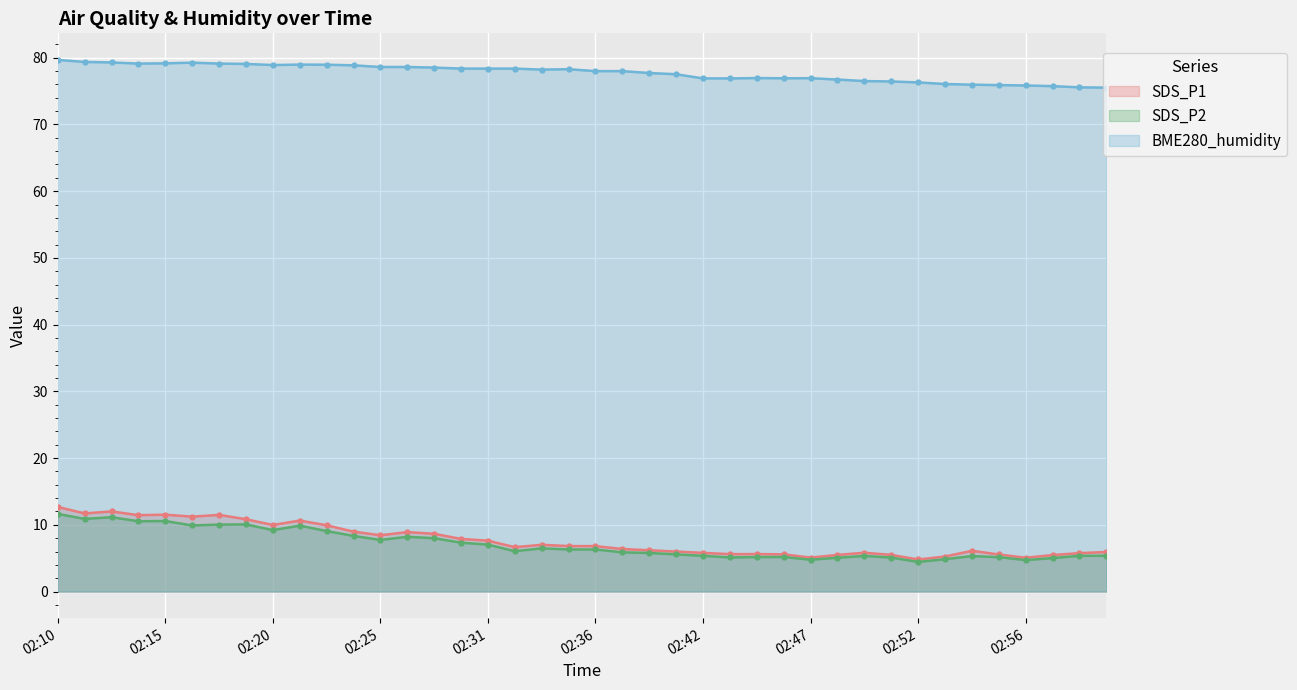

How many interior local valleys does the SDS_P2 series have?

10